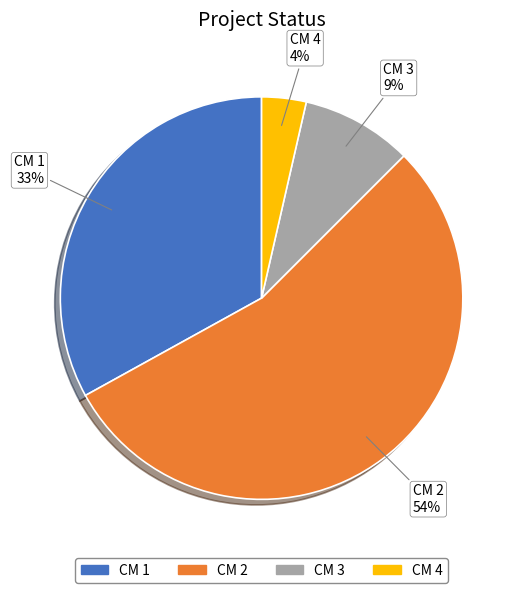

Which slice is the largest?

CM 2